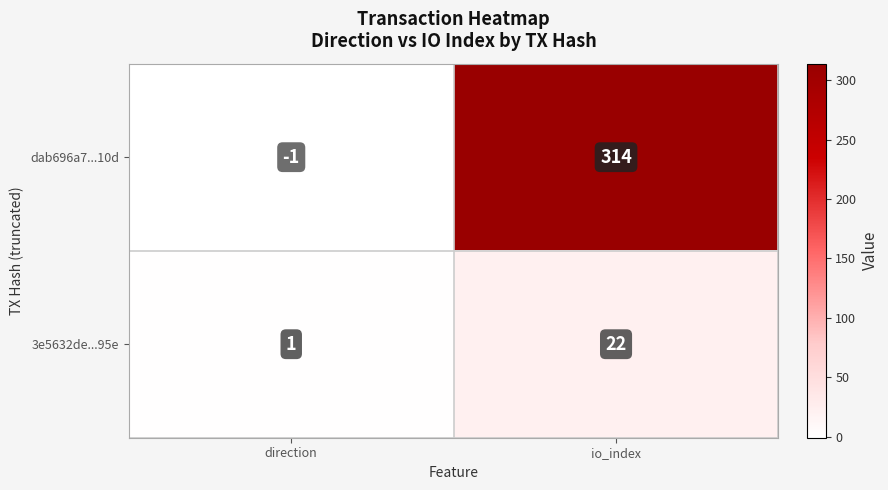

At which category does the chart reach its minimum across all series?

direction